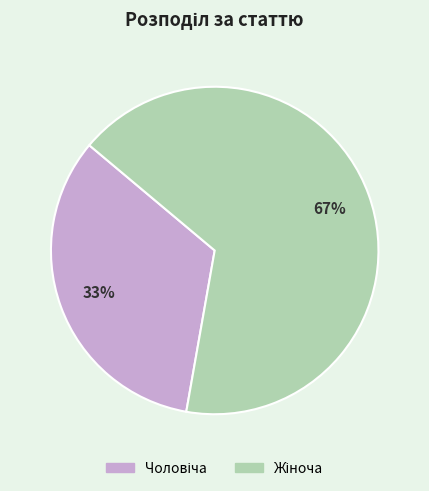

To the nearest percent, what is the average slice percentage?

50%